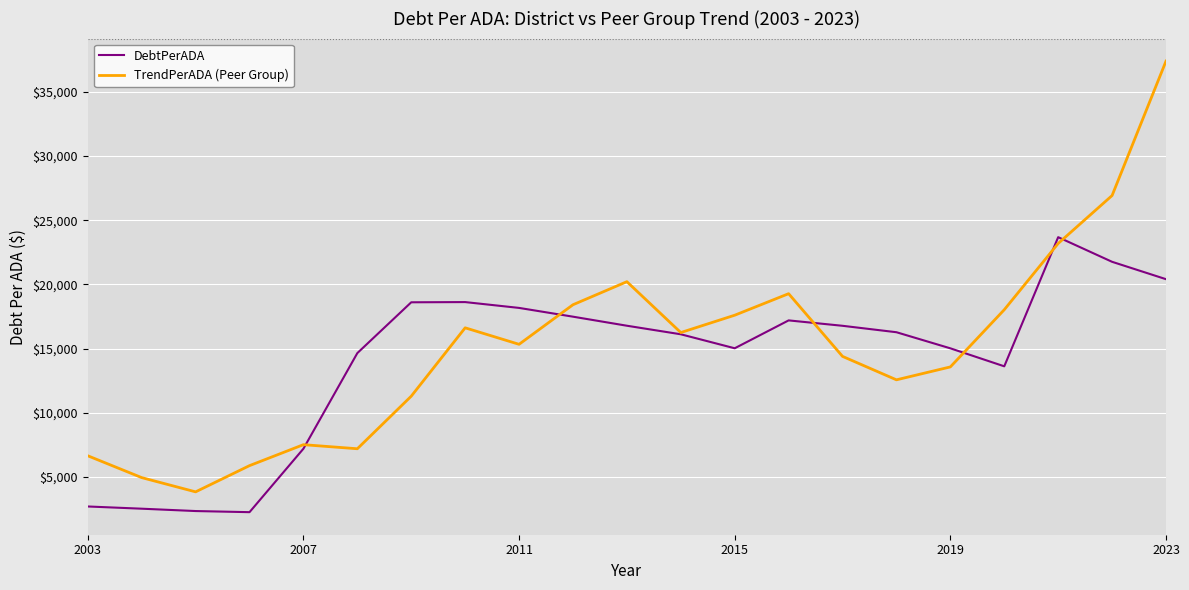

Which series has the widest spread of values?

TrendPerADA (Peer Group)